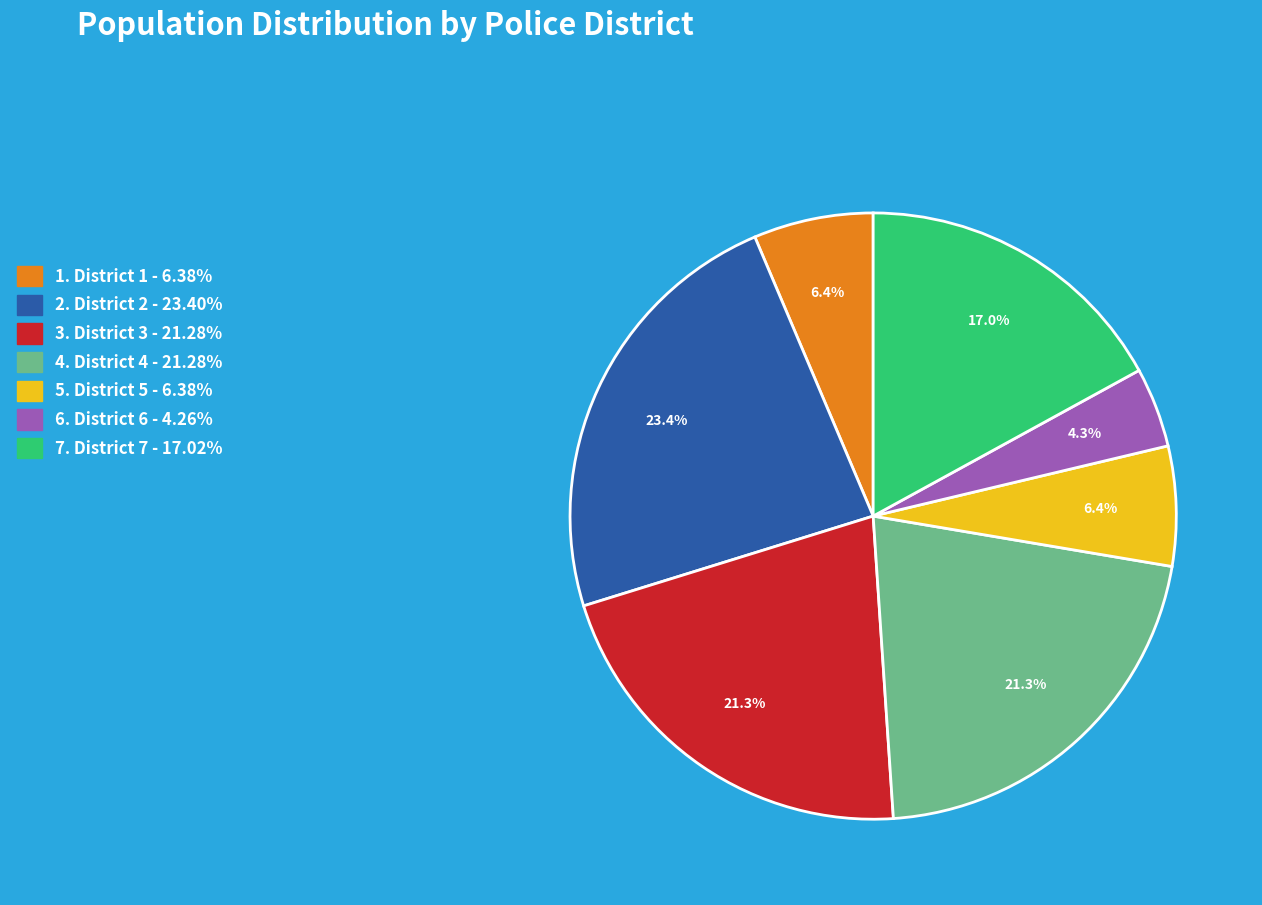

Is there a majority slice in this chart?

No